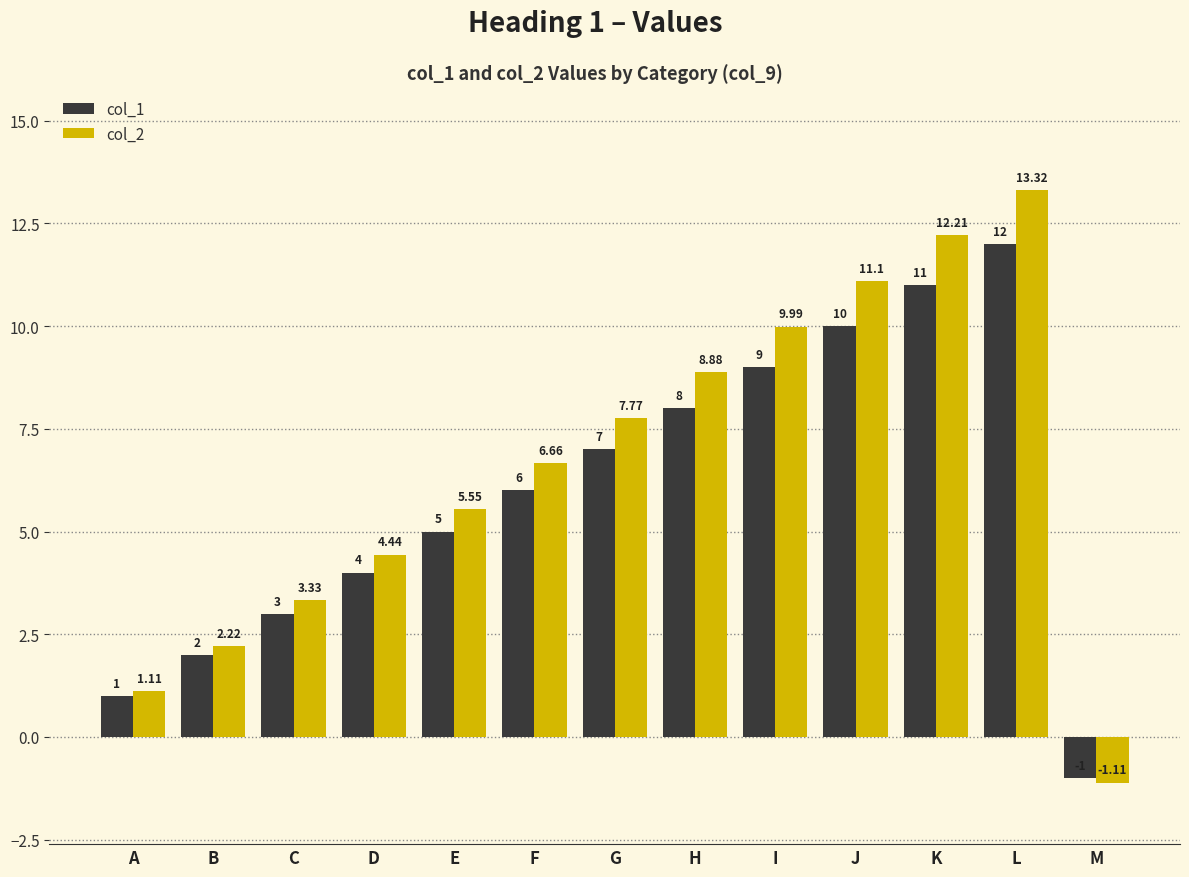

What is the value of the col_2 bar at the 9th from the left?

10.0